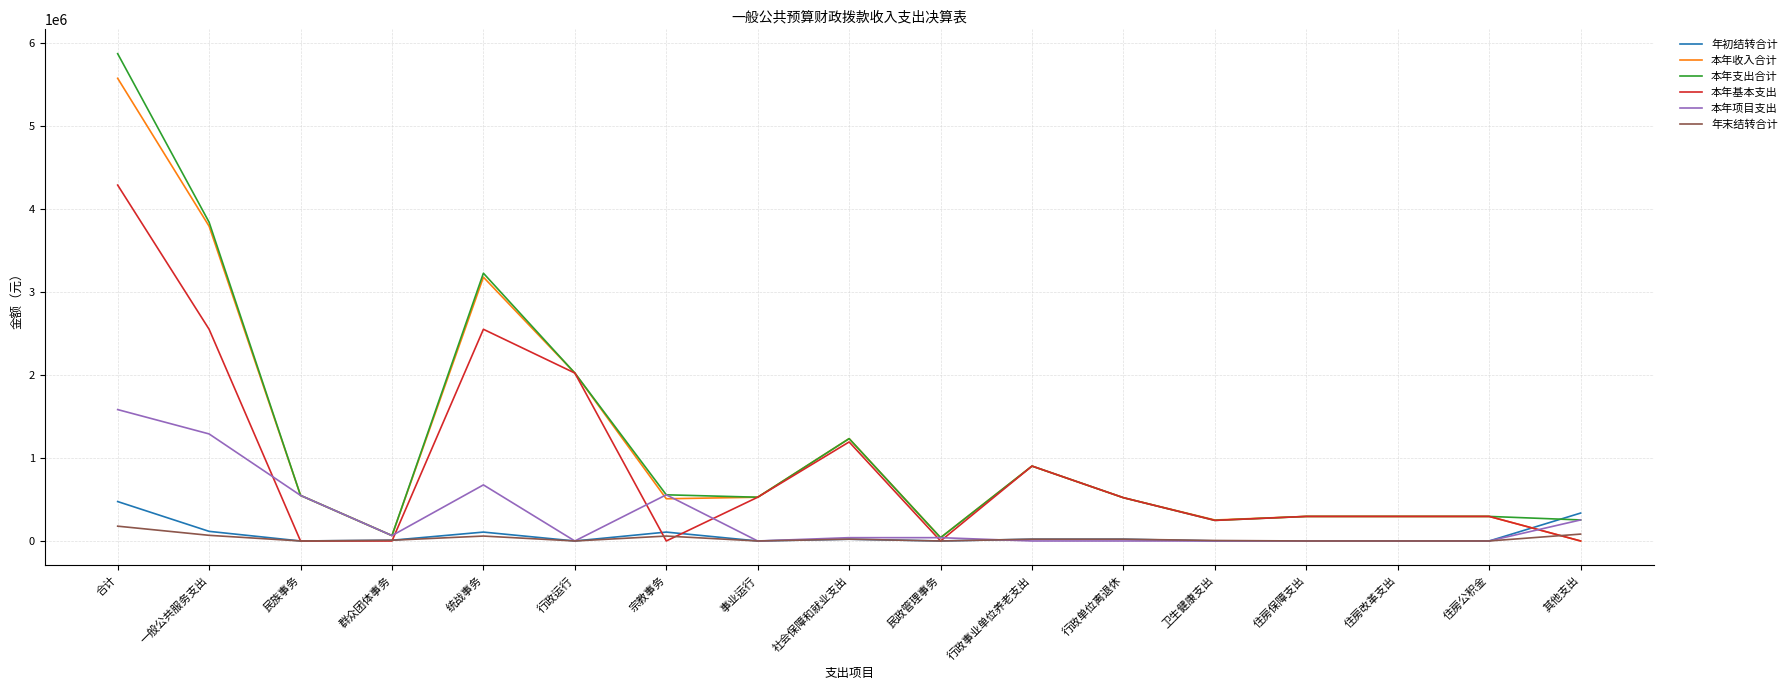

Rank the series by their maximum value, from lowest to highest.

年末结转合计, 年初结转合计, 本年项目支出, 本年基本支出, 本年收入合计, 本年支出合计